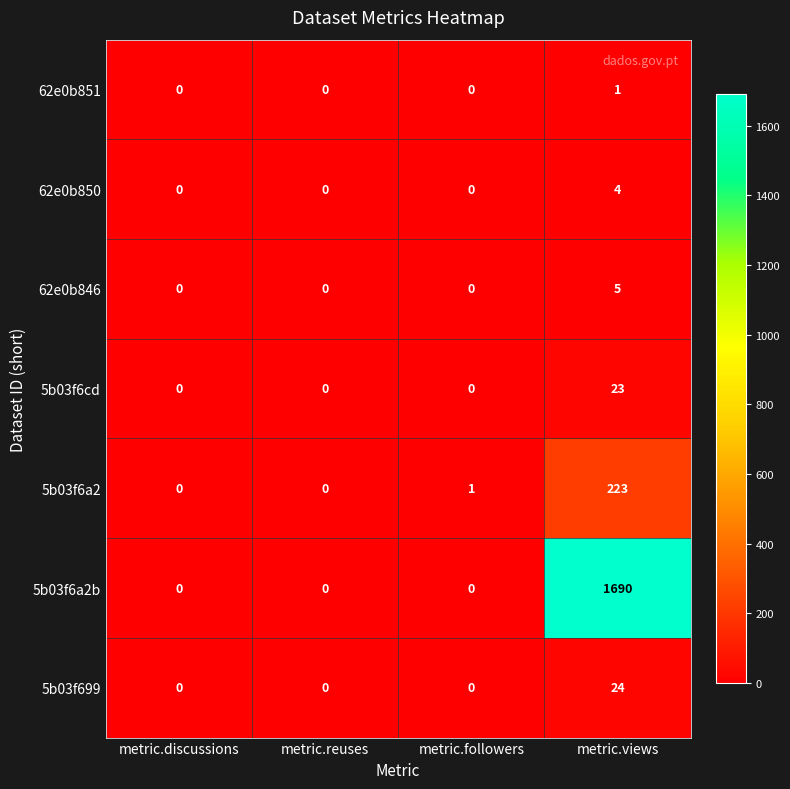

What is the maximum value shown in the chart?

1690